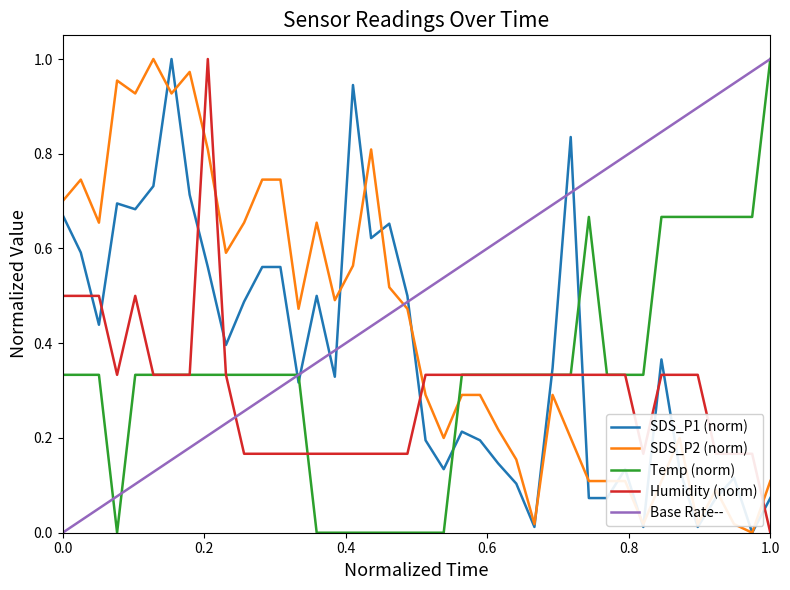

Does the chart have visible grid lines?

No